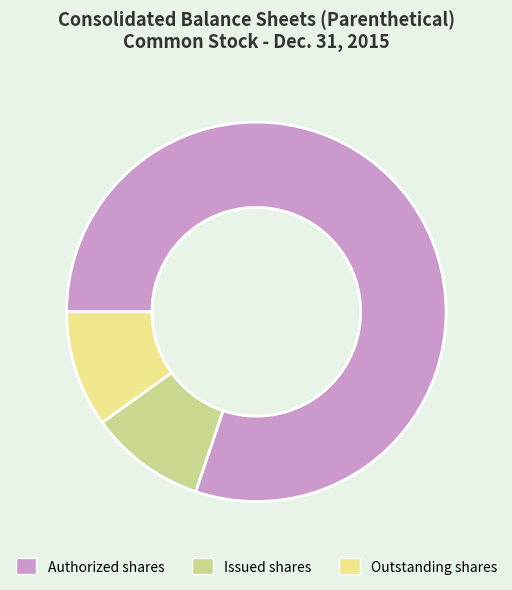

The Authorized shares slice represents 87% of the pie. True or false?

False